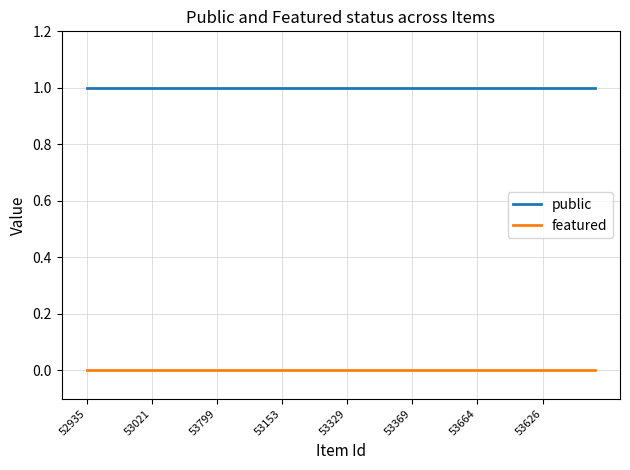

Which series has the largest total across all categories?

public